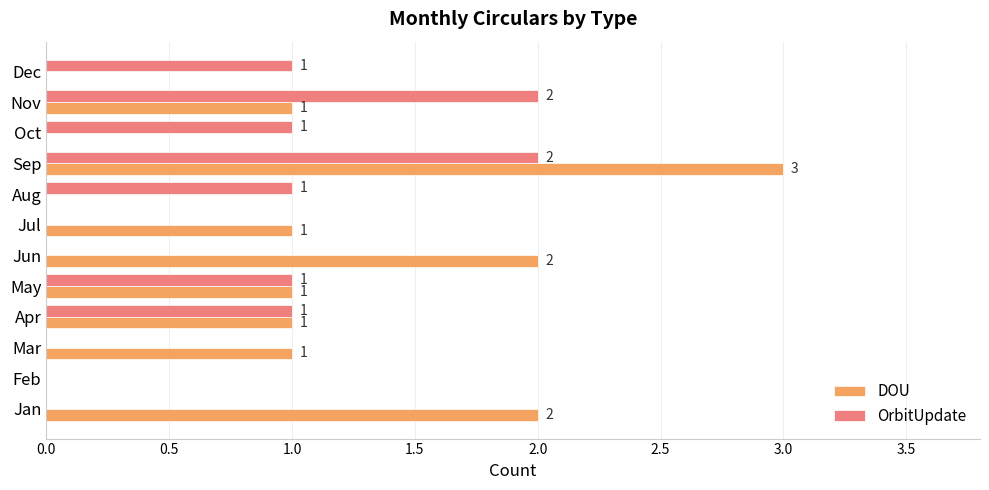

What is the sum of all DOU values?

12